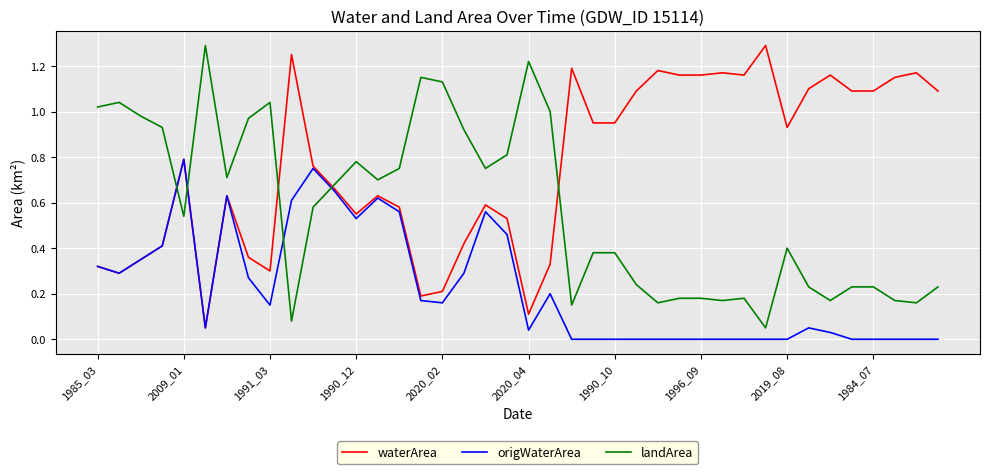

Which series has the largest total across all categories?

waterArea